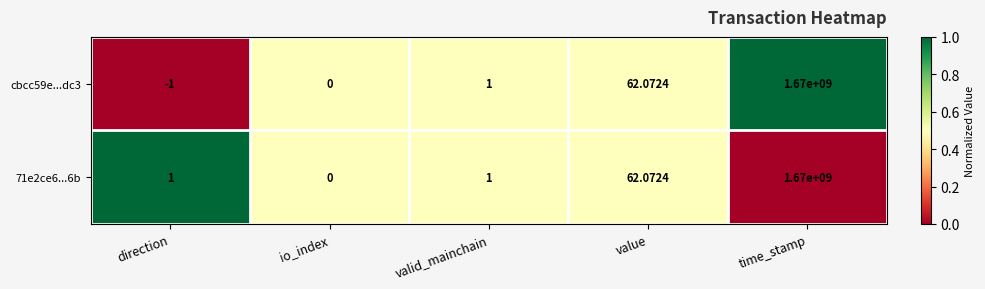

Where is 71e2ce6...6b nearest to the value 835000000?

value